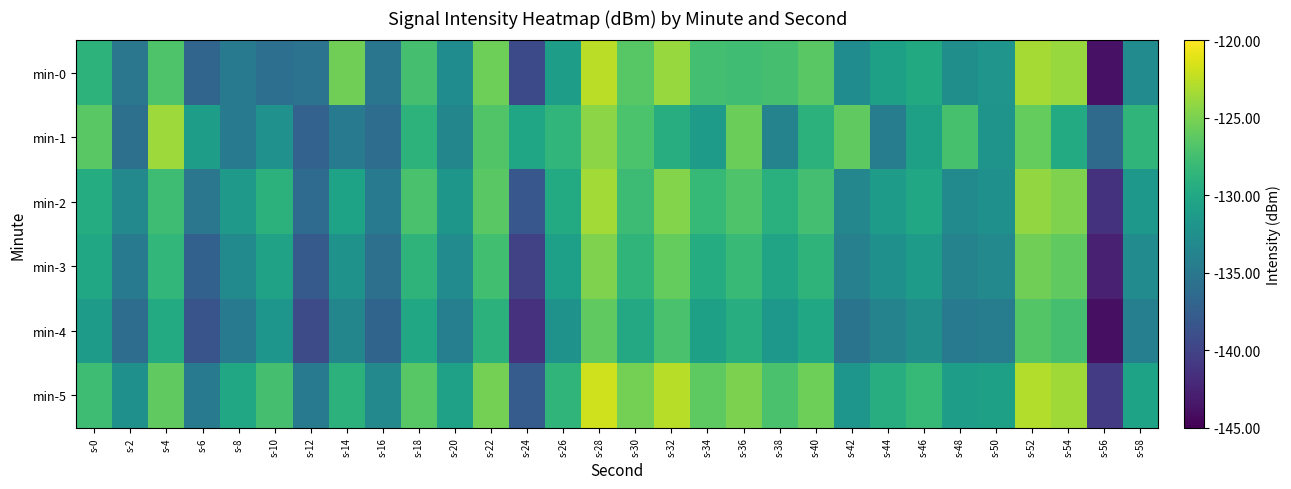

What is the total value across all series at s-10?

-787.0